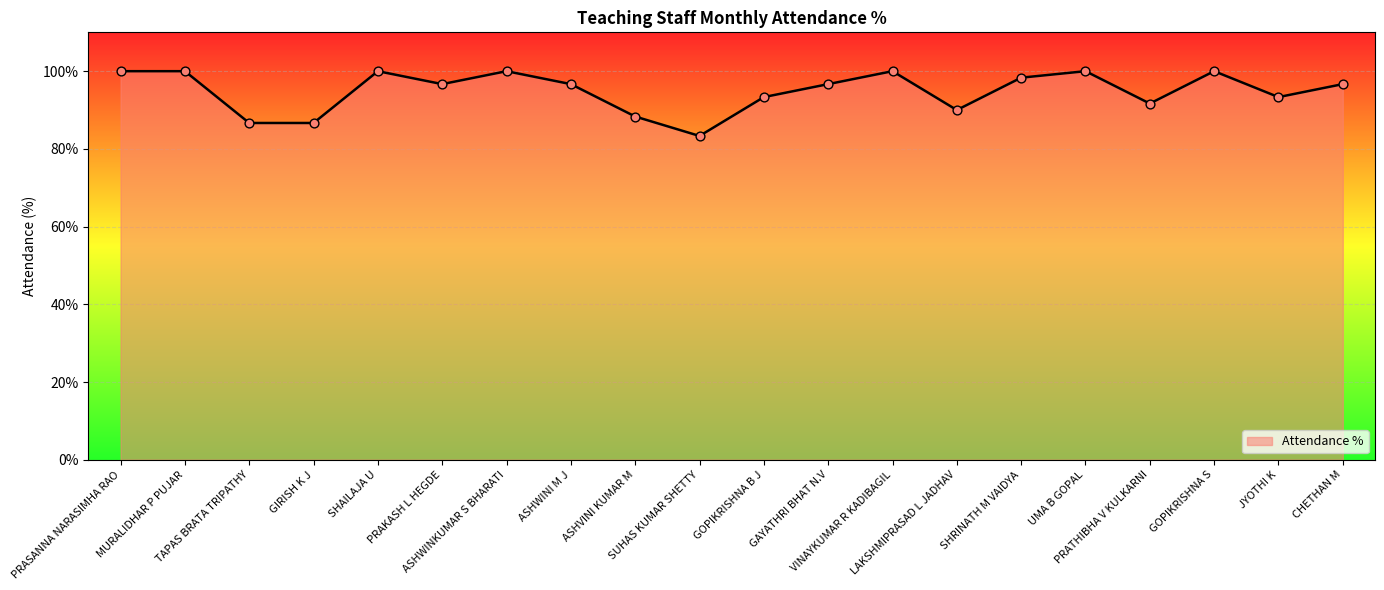

Between GAYATHRI BHAT N.V and GOPIKRISHNA B J, which is larger?

GAYATHRI BHAT N.V